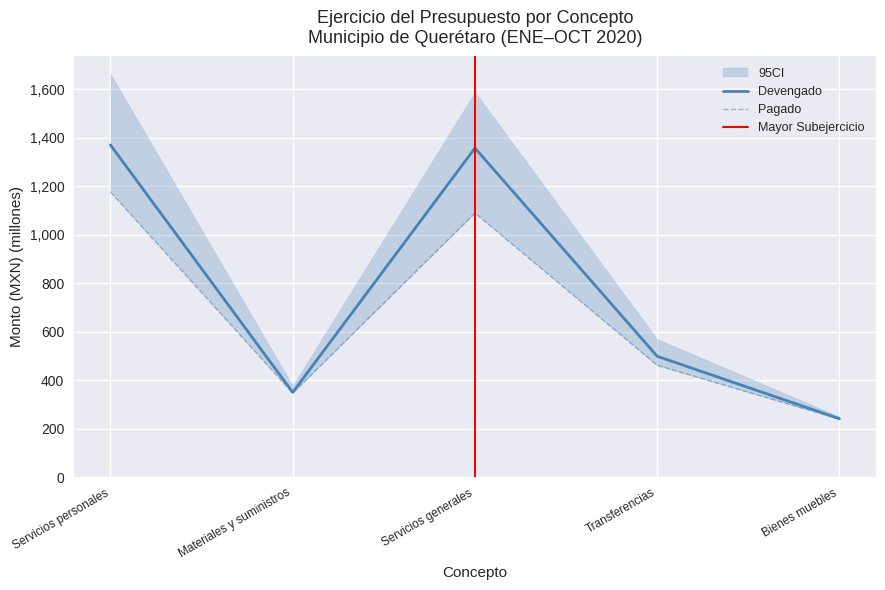

What is the difference between the highest and lowest values at Servicios generales?

267.7